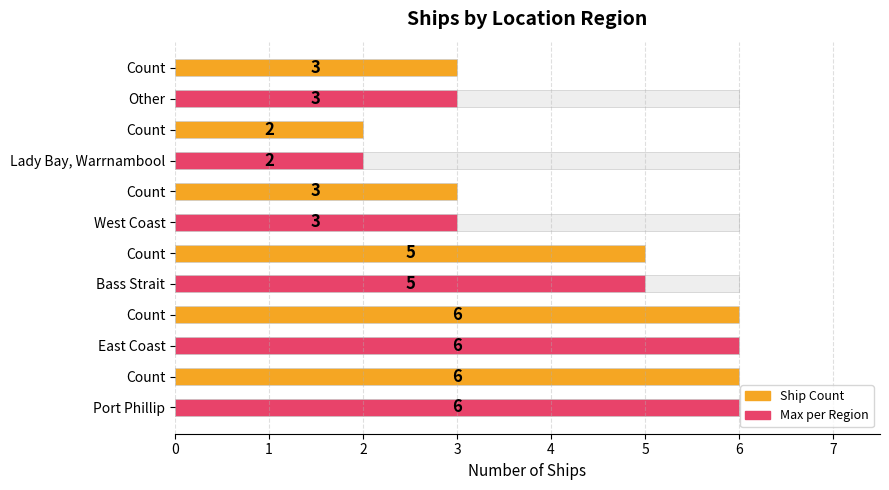

What is the value of the Max Count (normalized) bar at the 5th from the left?

2